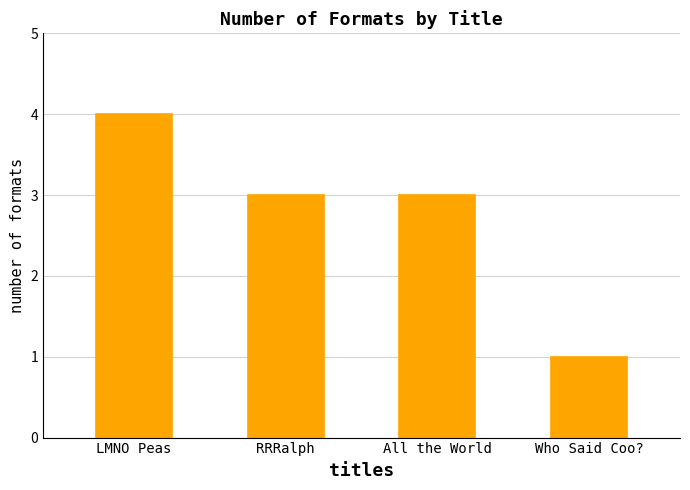

Reading left to right, transcribe all the data shown in this chart.

LMNO Peas=4	RRRalph=3	All the World=3	Who Said Coo?=1